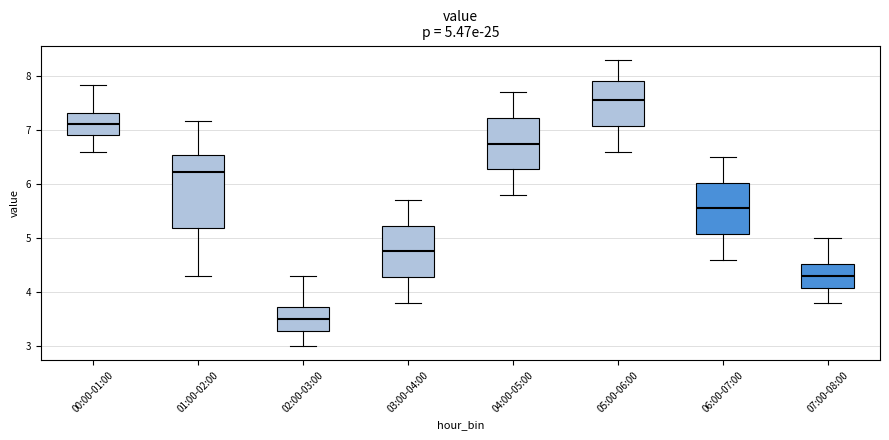

Which box has the lowest median line?

02:00-03:00